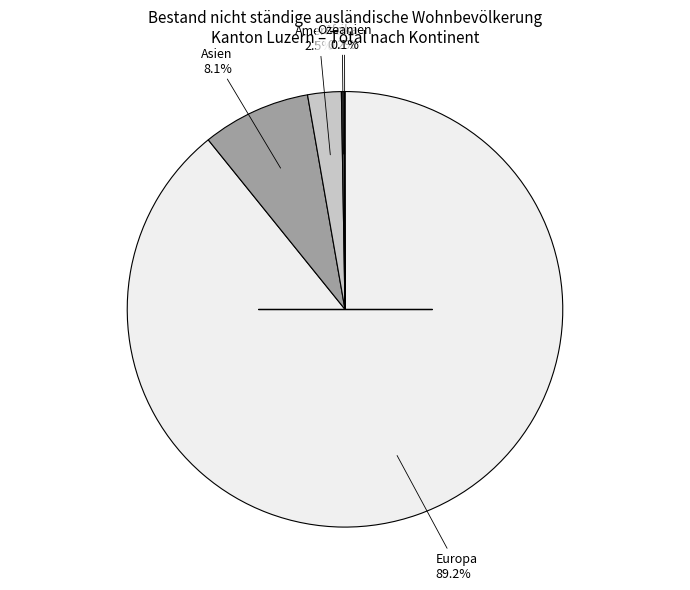

How many segments does this pie chart have?

5